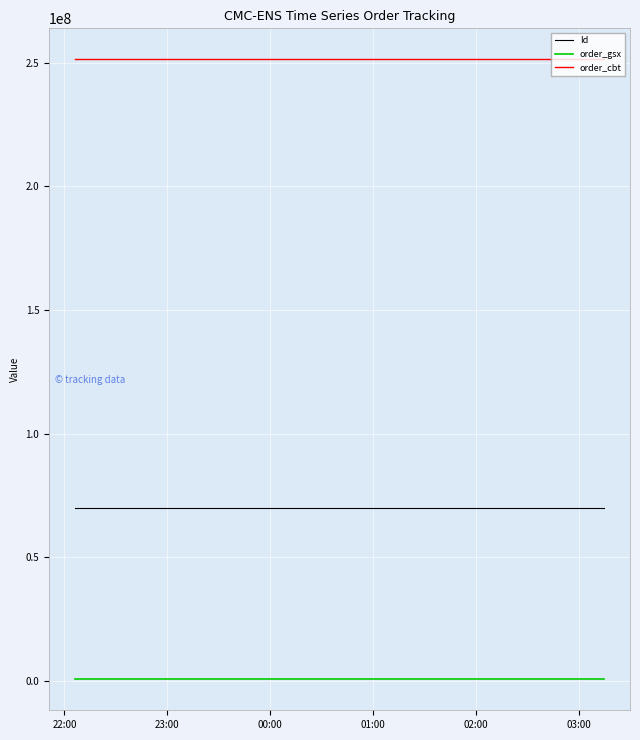

Rank the series by their maximum value, from lowest to highest.

order_gsx, Id, order_cbt